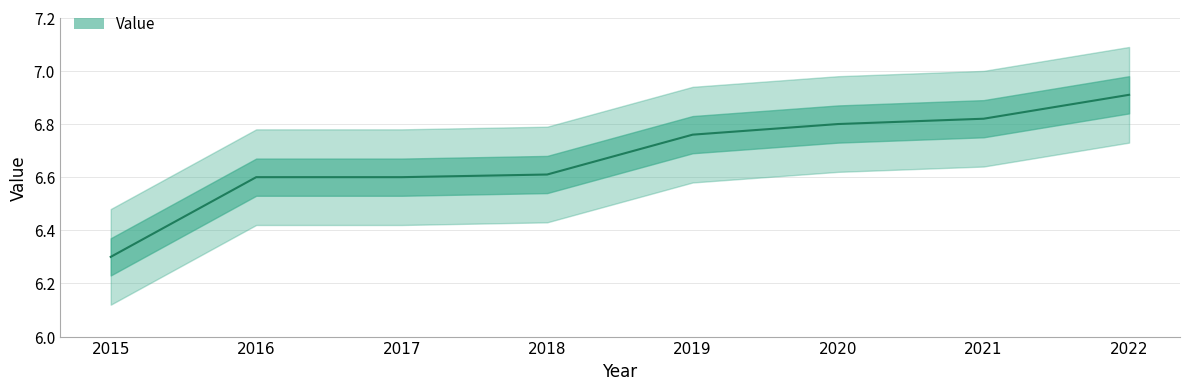

Reading left to right, extract all data points from this chart.

6.3	6.6	6.6	6.6	6.8	6.8	6.8	6.9